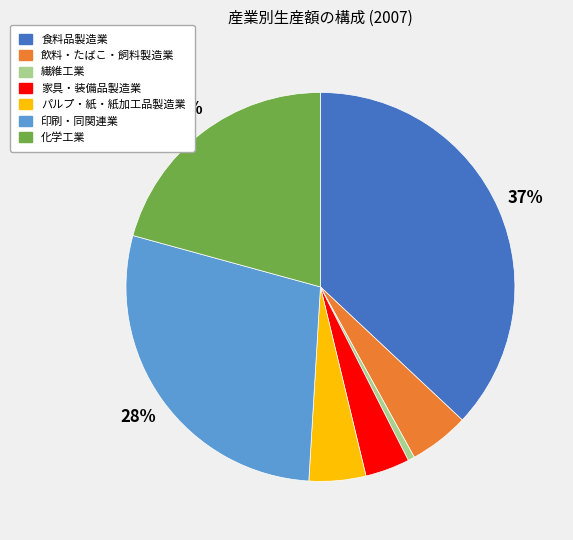

Between 印刷・同関連業 and 化学工業, which is larger?

印刷・同関連業